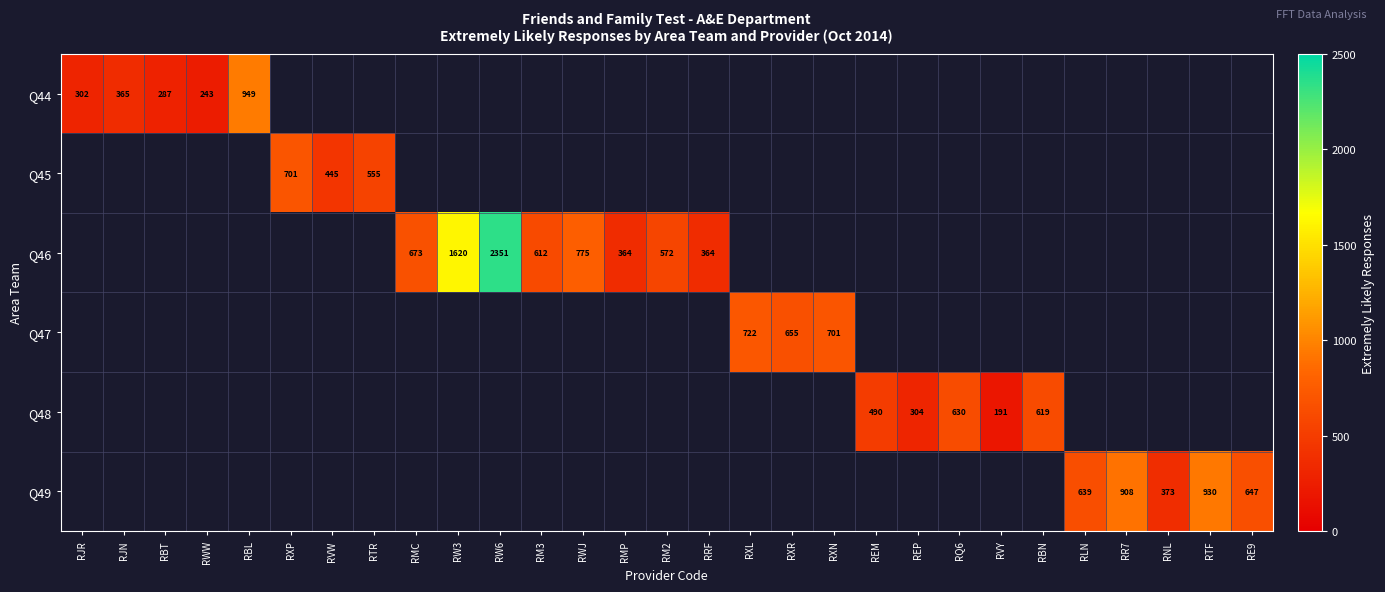

The Q46 series shows 3442 at RW6. True or false?

False